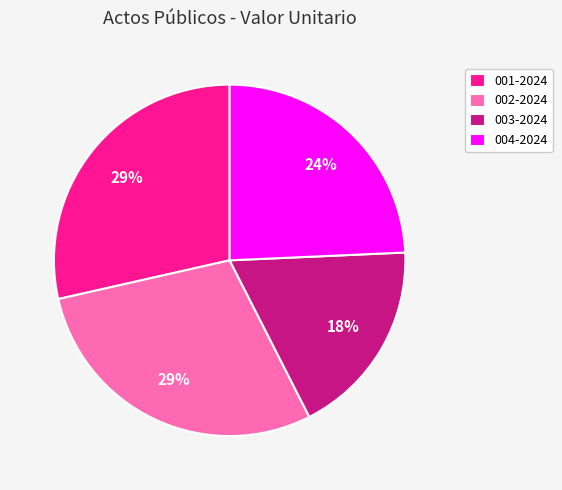

How many segments does this pie chart have?

4